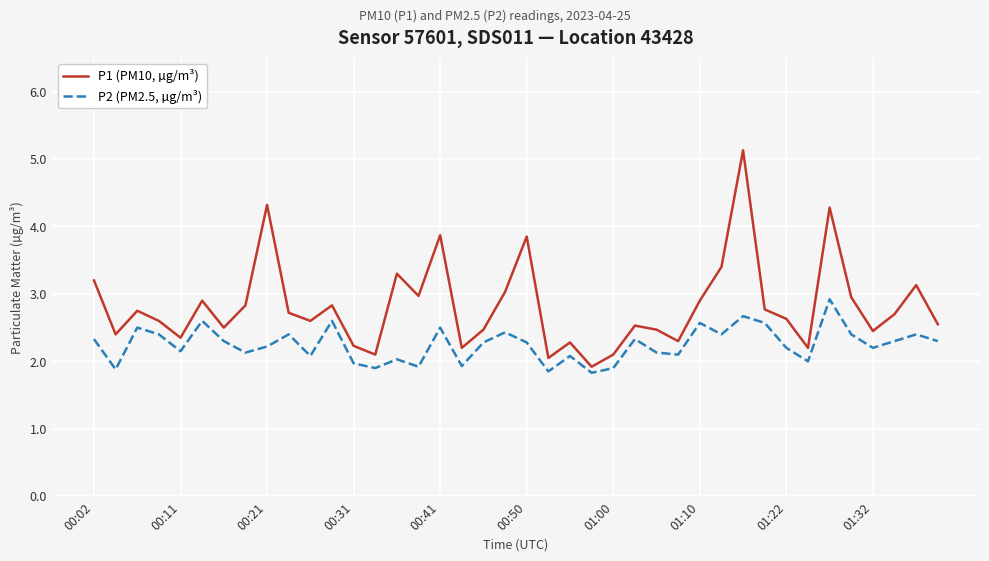

True or false: P2 (PM2.5, µg/m³) and P1 (PM10, µg/m³) cross at least once.

False